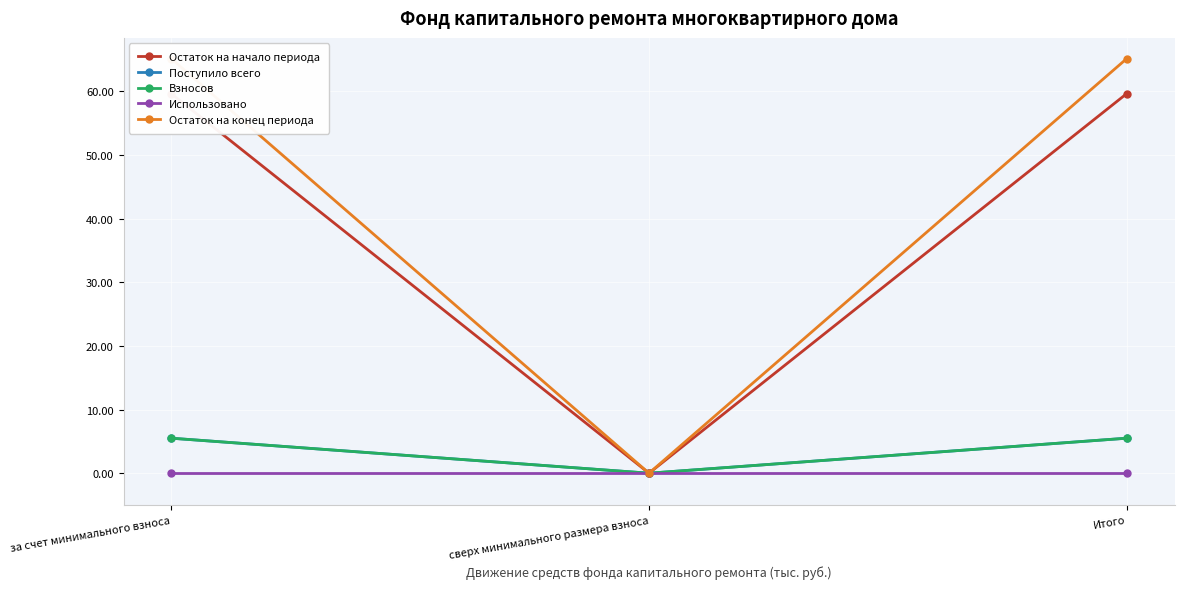

Reading left to right, extract all data points from this chart.

Остаток на начало периода: за счет минимального взноса=59.6	сверх минимального размера взноса=0.0	Итого=59.6
Поступило всего: за счет минимального взноса=5.5	сверх минимального размера взноса=0.0	Итого=5.5
Взносов: за счет минимального взноса=5.5	сверх минимального размера взноса=0.0	Итого=5.5
Использовано: за счет минимального взноса=0.0	сверх минимального размера взноса=0.0	Итого=0.0
Остаток на конец периода: за счет минимального взноса=65.1	сверх минимального размера взноса=0.0	Итого=65.1